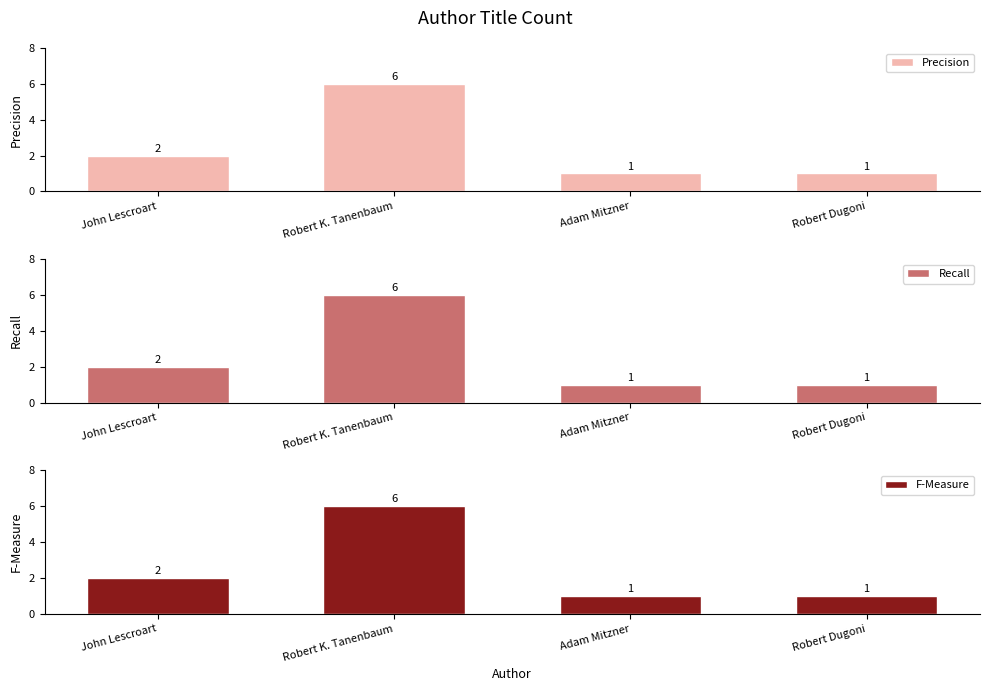

The value of Recall at Adam Mitzner is 2. True or false?

False